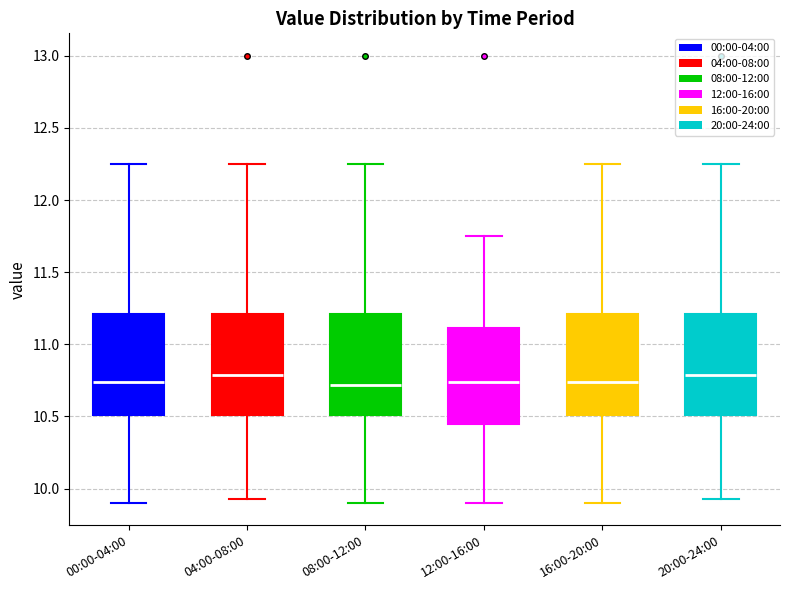

Reading left to right, transcribe this box plot: for each box, give where its median line is, the range the box spans, and where its two whiskers end, as read against the y-axis. The values are not printed on the chart, so give them approximately, as read against the axis.

00:00-04:00: median 10.75, box 10.50 to 11.20, whiskers 9.90 to 12.25
04:00-08:00: median 10.80, box 10.50 to 11.20, whiskers 9.95 to 12.25
08:00-12:00: median 10.70, box 10.50 to 11.20, whiskers 9.90 to 12.25
12:00-16:00: median 10.75, box 10.45 to 11.10, whiskers 9.90 to 11.75
16:00-20:00: median 10.75, box 10.50 to 11.20, whiskers 9.90 to 12.25
20:00-24:00: median 10.80, box 10.50 to 11.20, whiskers 9.95 to 12.25